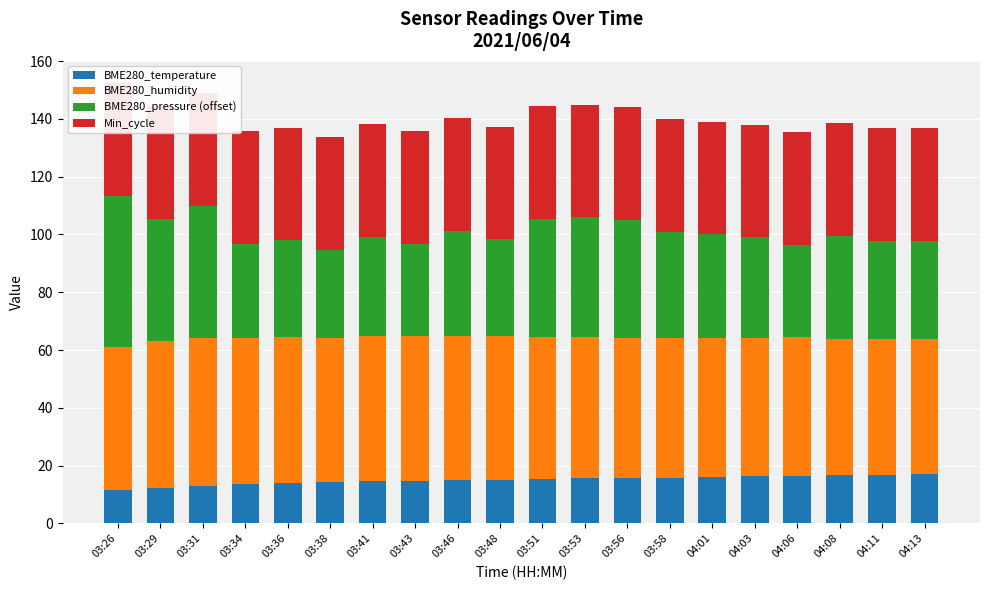

What are all the series names shown in the legend?

BME280_temperature, BME280_humidity, BME280_pressure (offset), Min_cycle